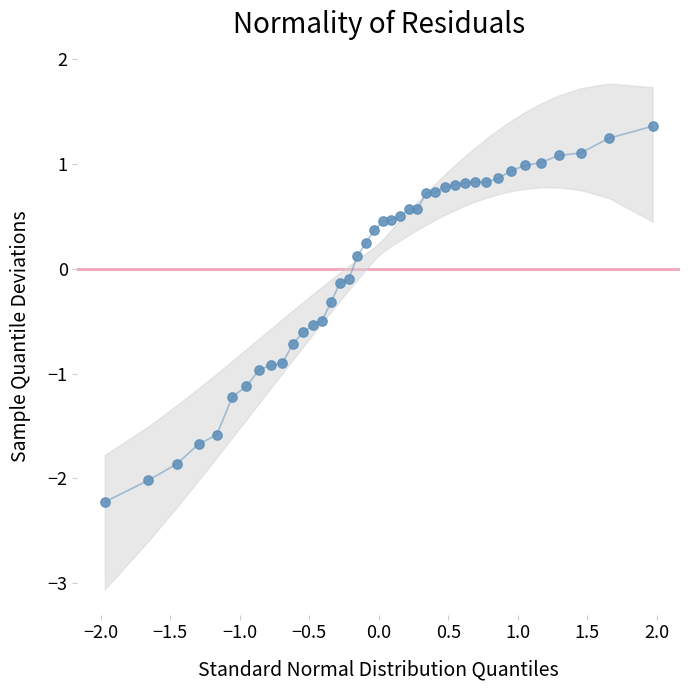

What is the range of Y values (max minus min)?

3.6